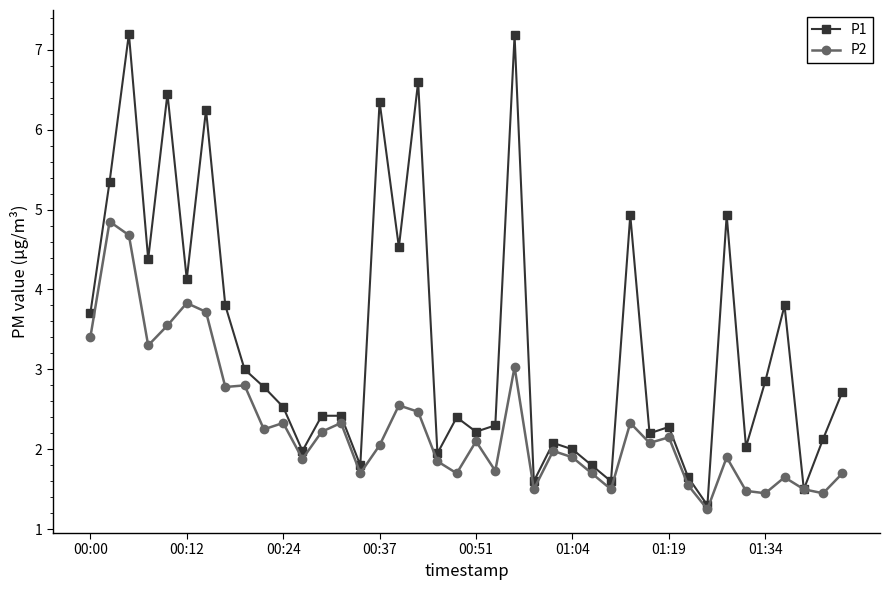

Which series has the largest range (max minus min)?

P1